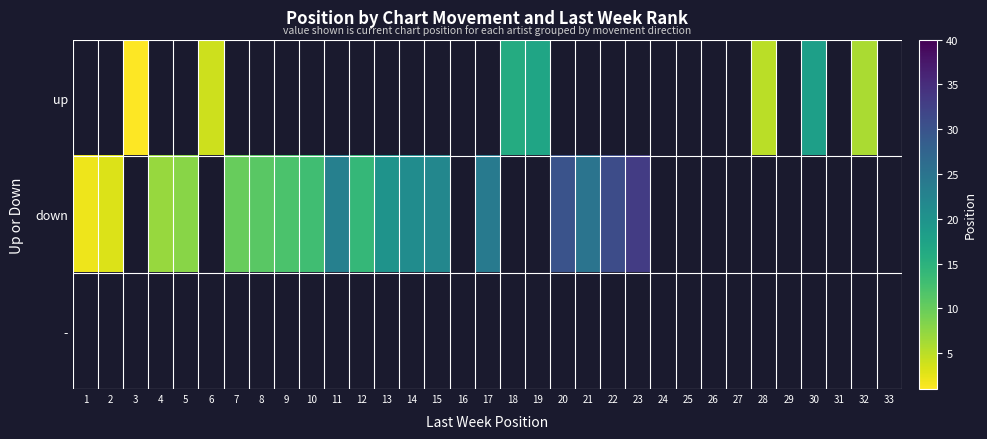

True or false: up has a value of 25.7 at 30.

False